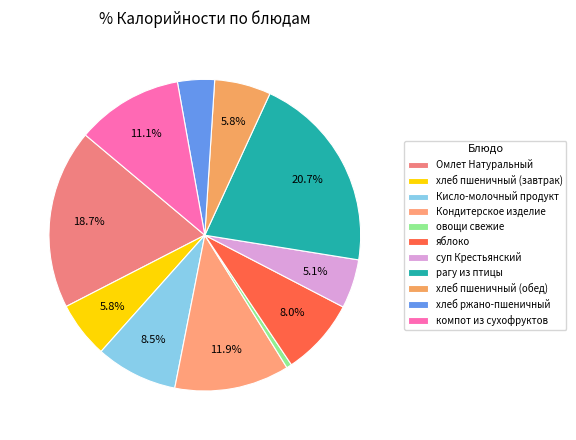

Does рагу из птицы account for over 50% of the chart?

No